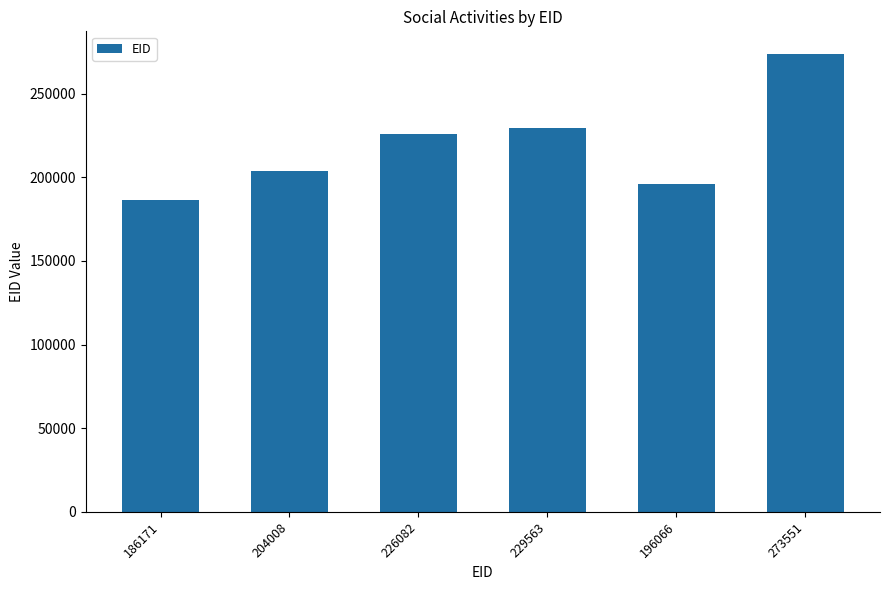

How many bars are there in total?

6